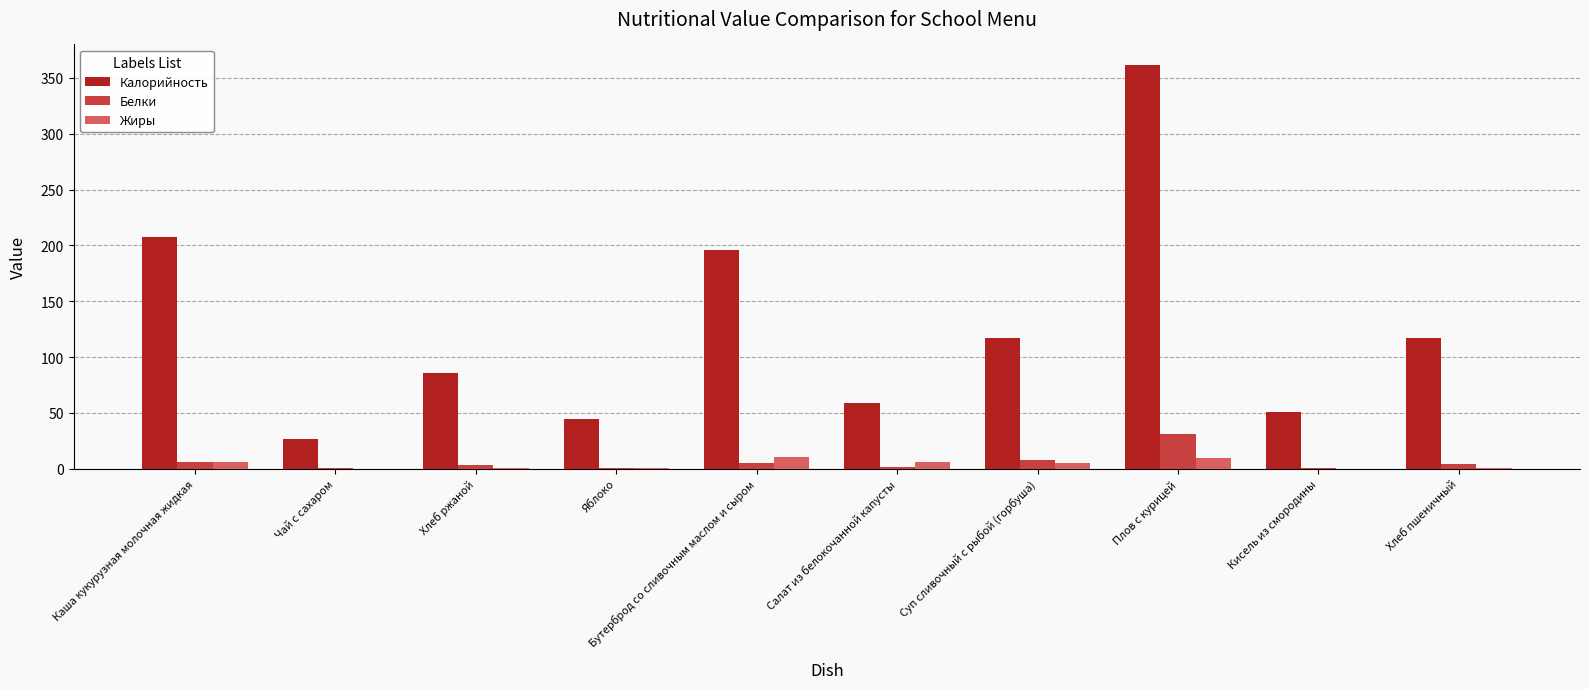

Does the chart contain stacked bars?

No